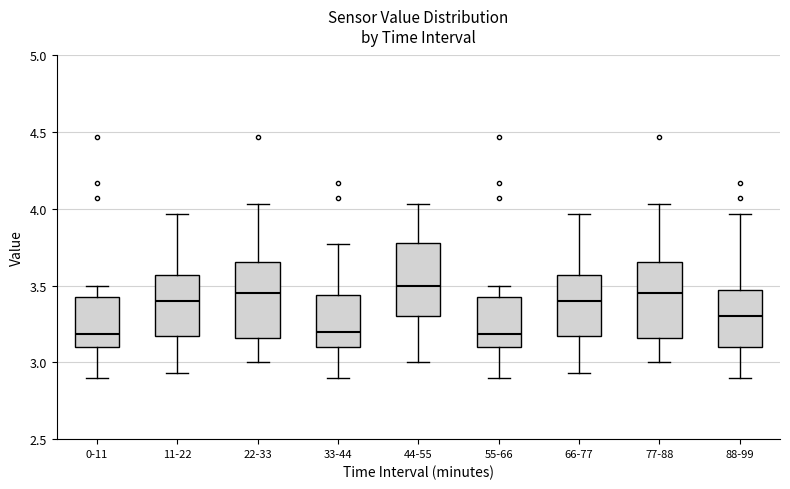

Where does the lower whisker of the box for 55-66 end on the y-axis? The values are not printed on the chart, so give them approximately, as read against the axis.

2.90